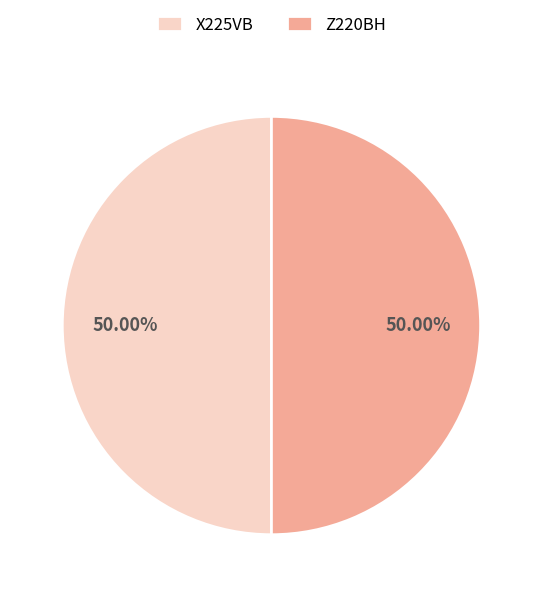

Approximately how many times larger is the value at X225VB compared to Z220BH?

1.0